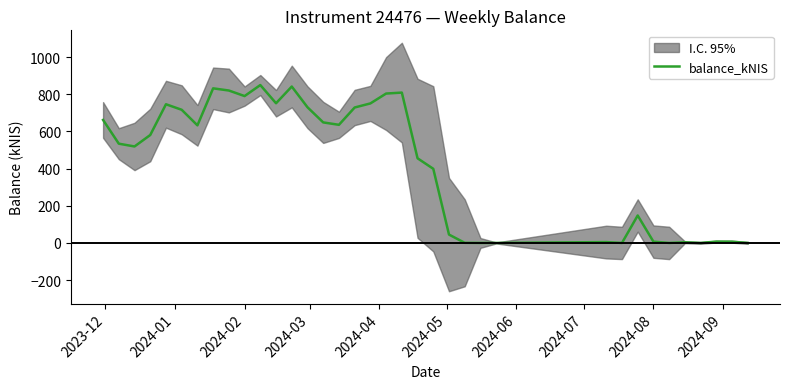

How many lines are shown in the chart?

1